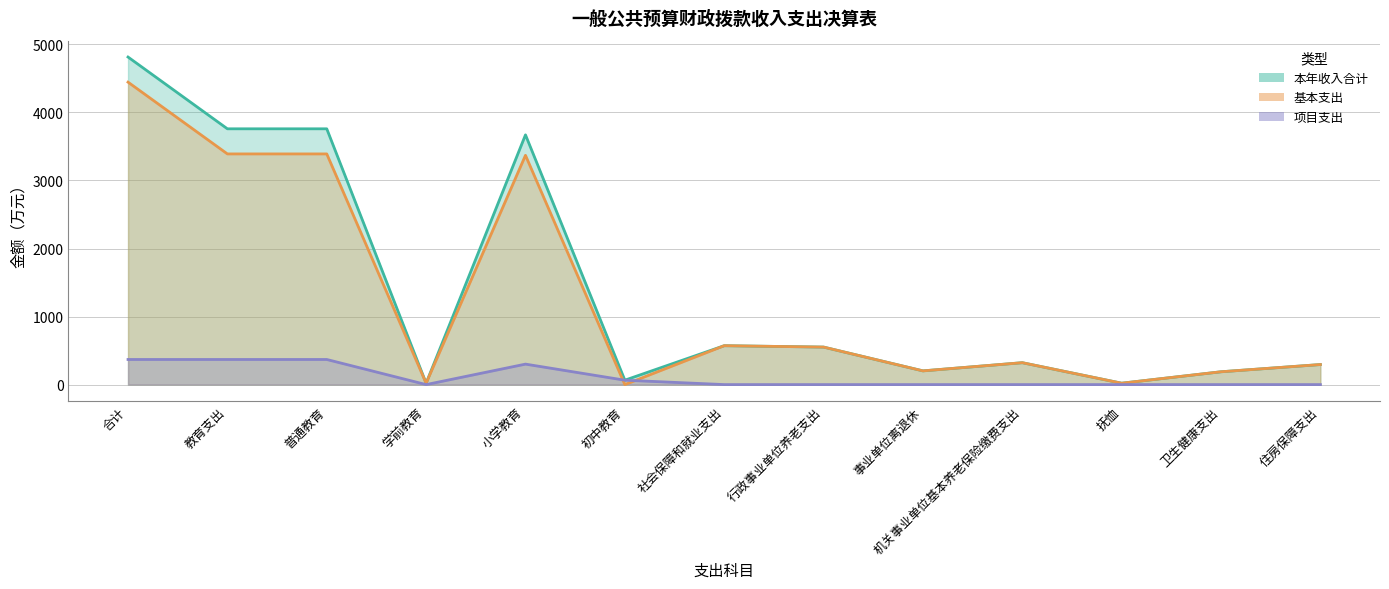

Rank the series at 卫生健康支出 from lowest to highest value.

项目支出, 本年收入合计, 基本支出